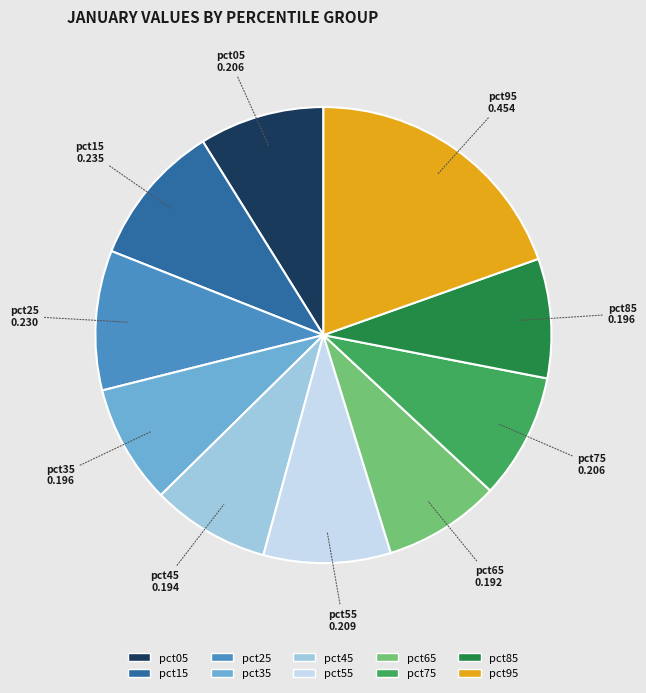

How many segments does this pie chart have?

10